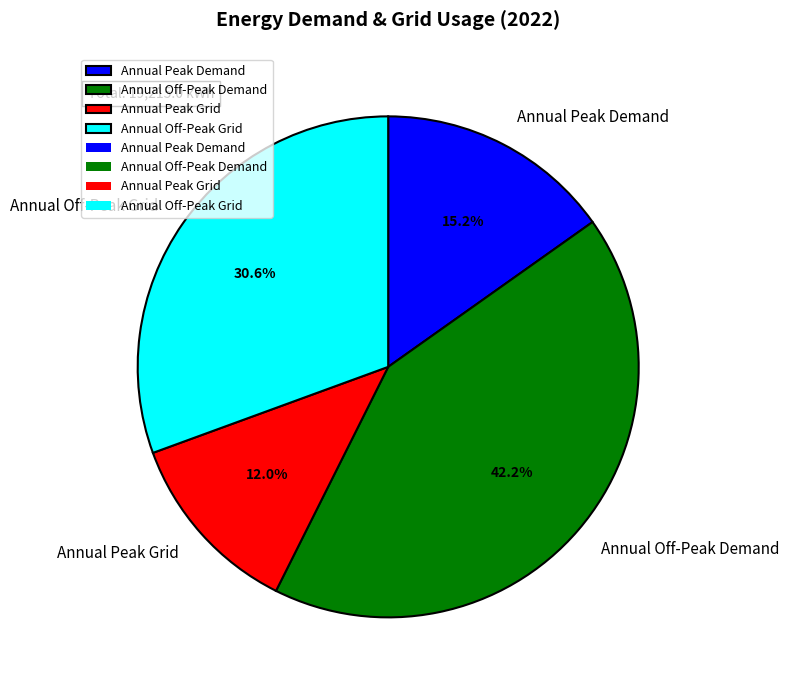

To the nearest percent, what is the difference between the largest and smallest slice percentages?

30%